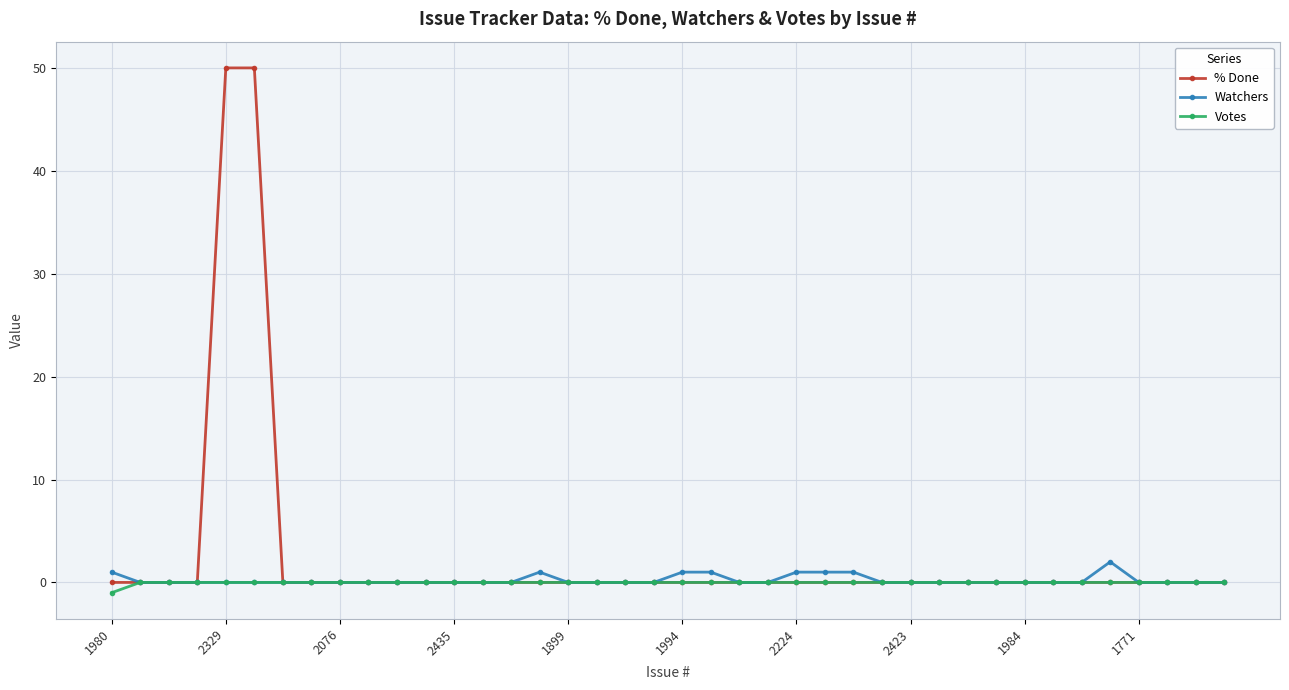

Does the chart have visible grid lines?

Yes